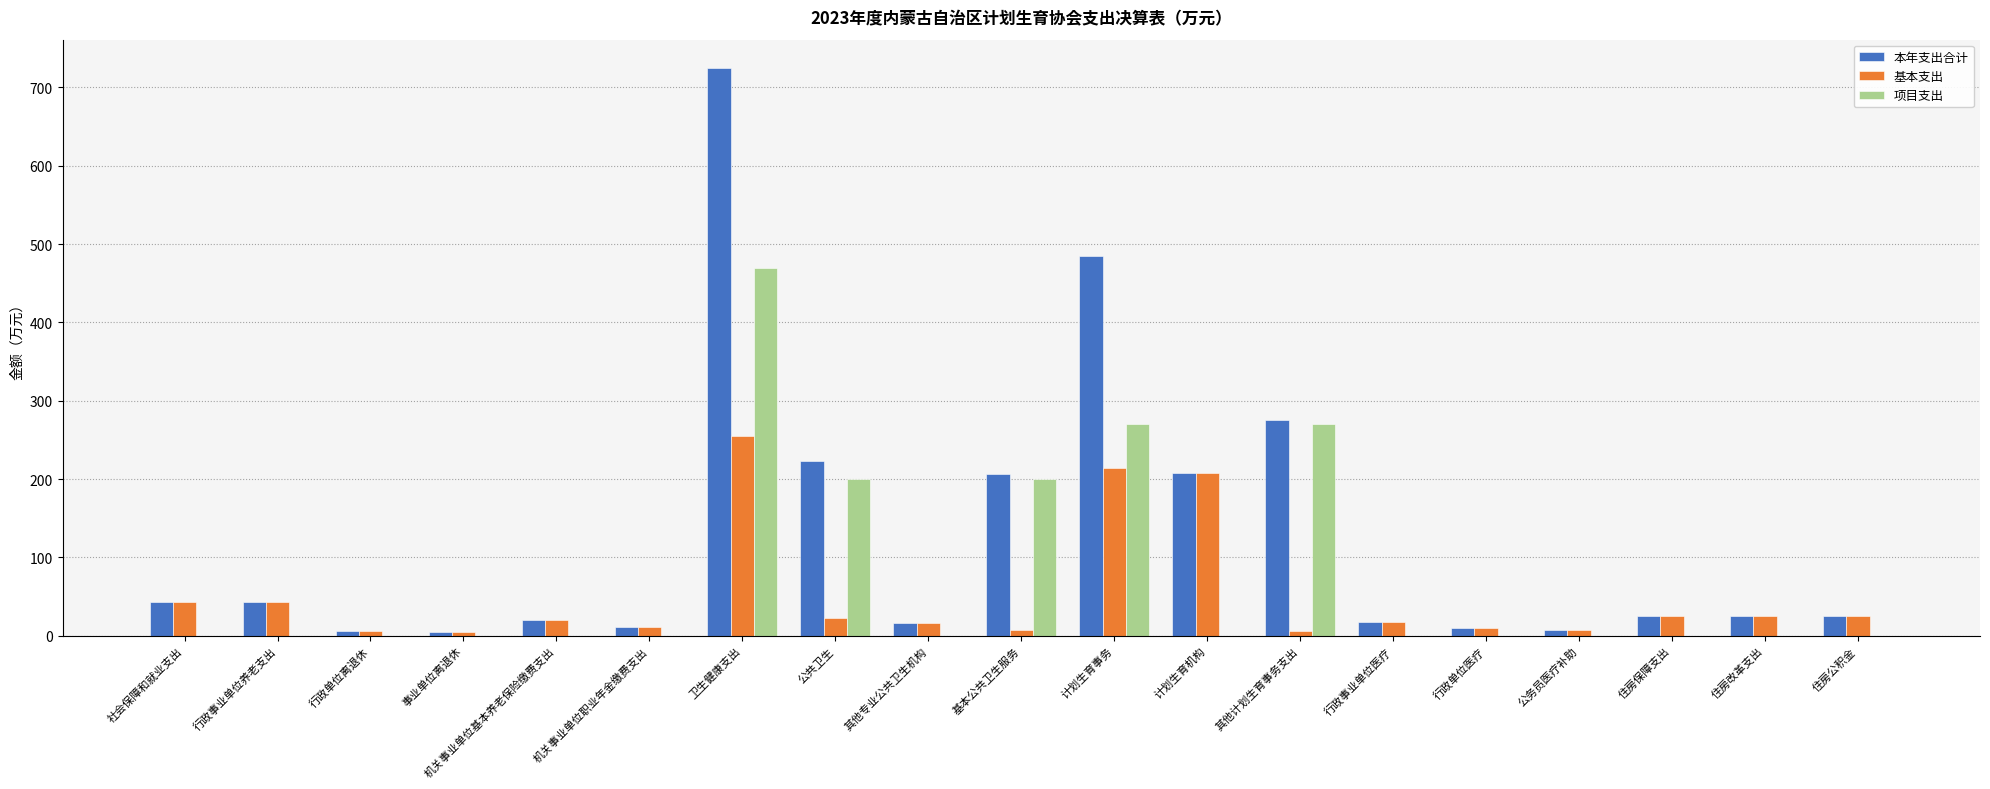

Which label corresponds to the largest value in the chart?

卫生健康支出